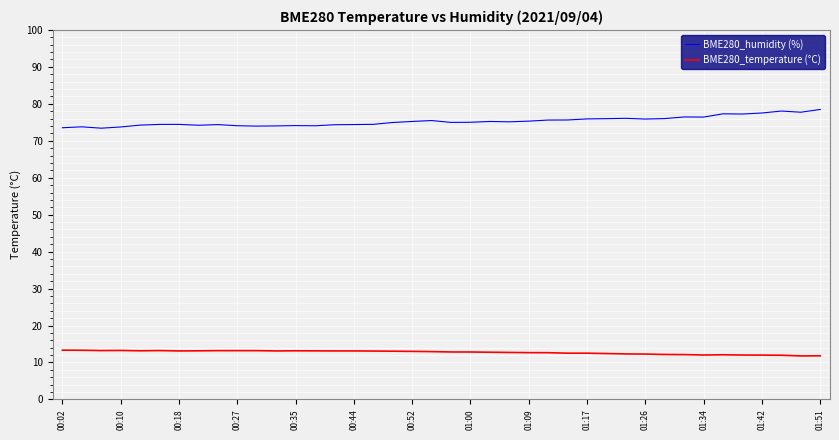

List the series in order of their overall mean, highest first.

BME280_humidity (%), BME280_temperature (°C)